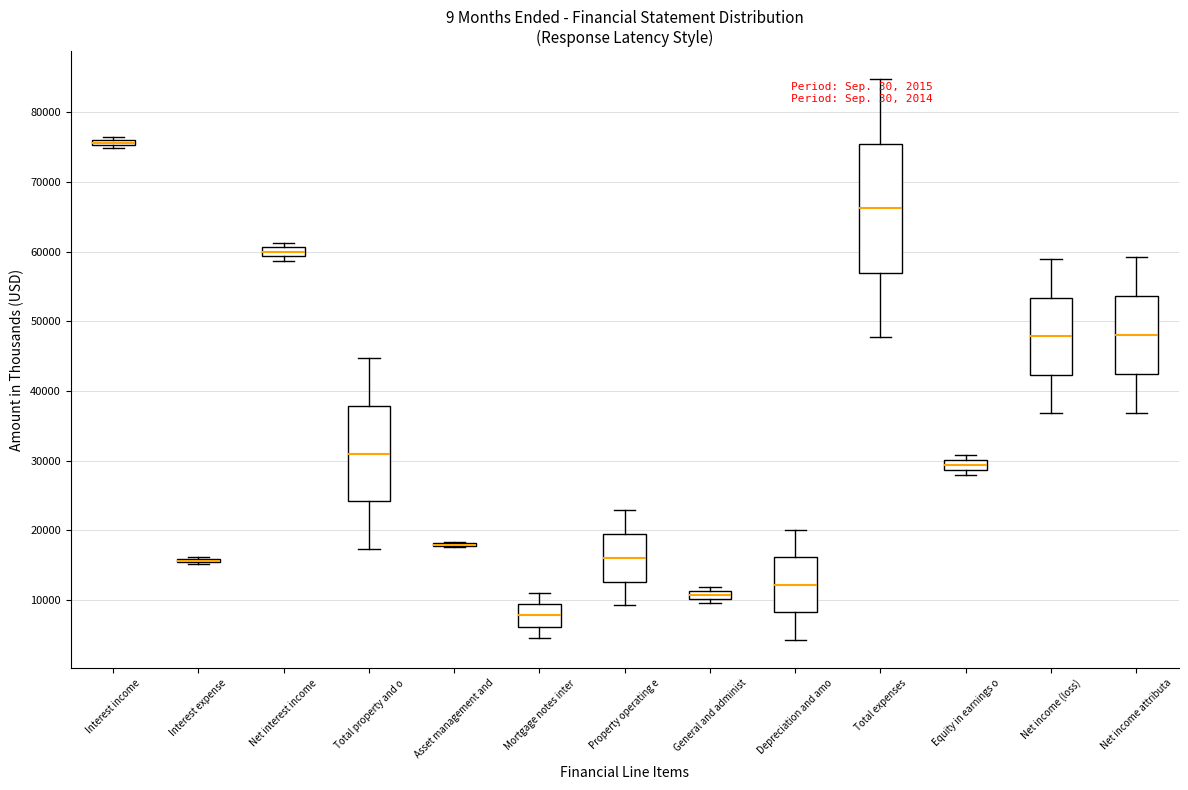

Which box is the tallest, from its lower edge to its upper edge?

Total expenses